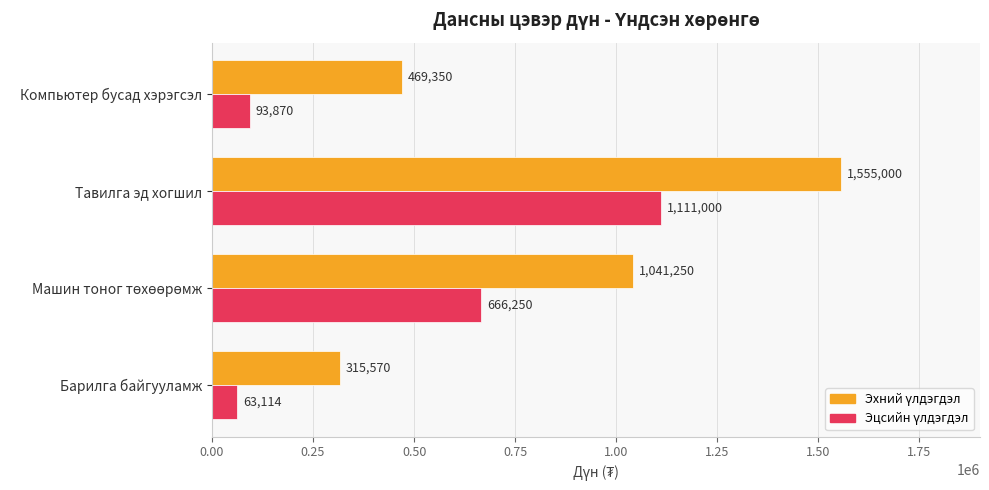

What is the total value across all series at Тавилга эд хогшил?

2666000